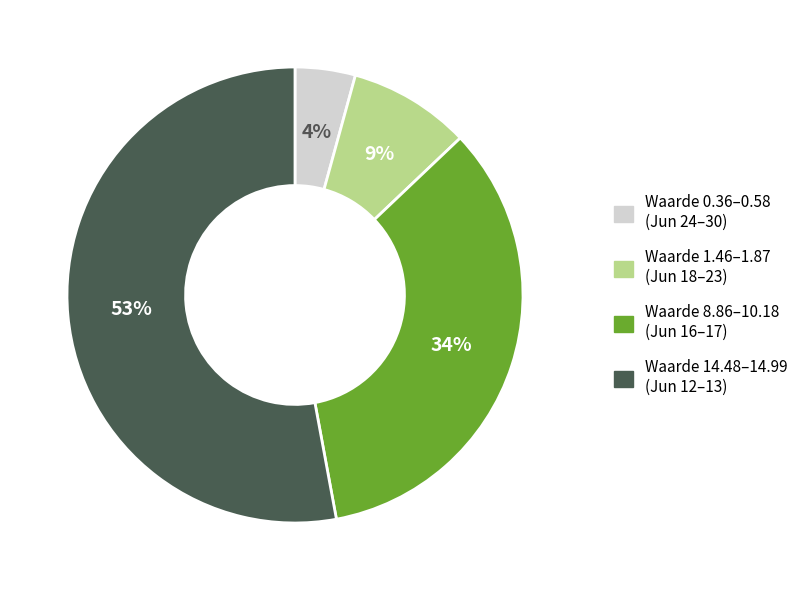

What percentage is the Waarde 14.48–14.99 (Jun 12–13) slice, to the nearest percent?

53%